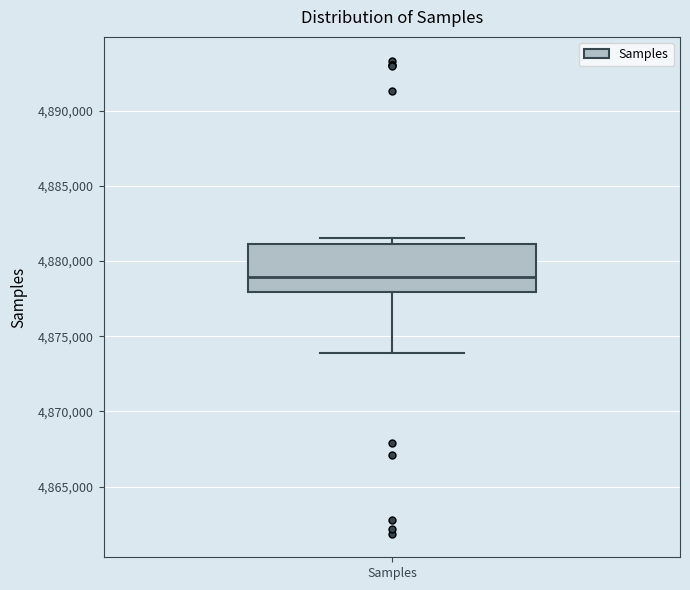

Where does the lower whisker of the box for Samples end on the y-axis? The values are not printed on the chart, so give them approximately, as read against the axis.

4874000